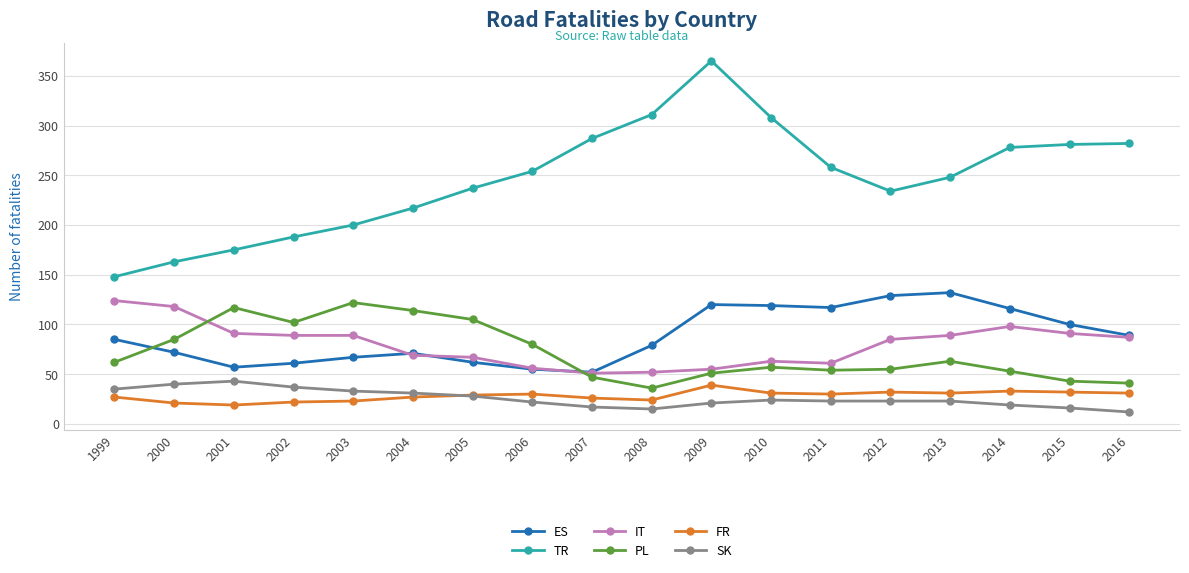

Does the chart display data point markers on the line(s)?

Yes